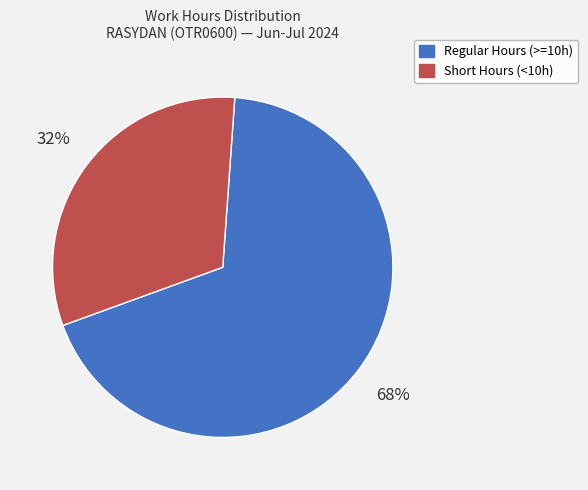

To the nearest percent, what is the average slice percentage?

50%